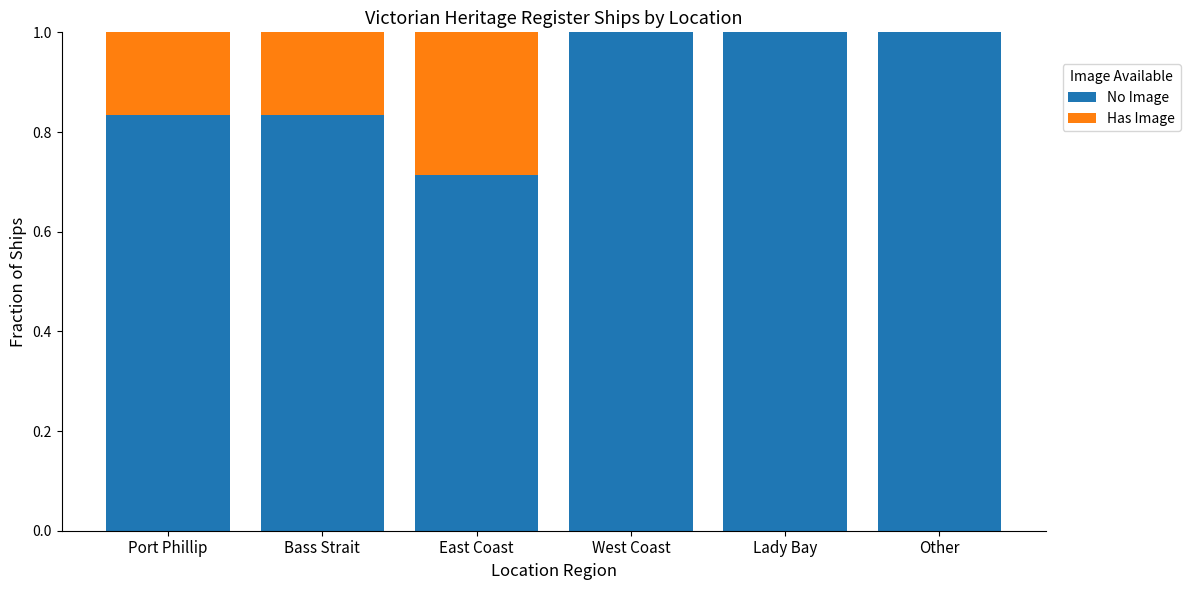

What is the total value across all series at East Coast?

1.0